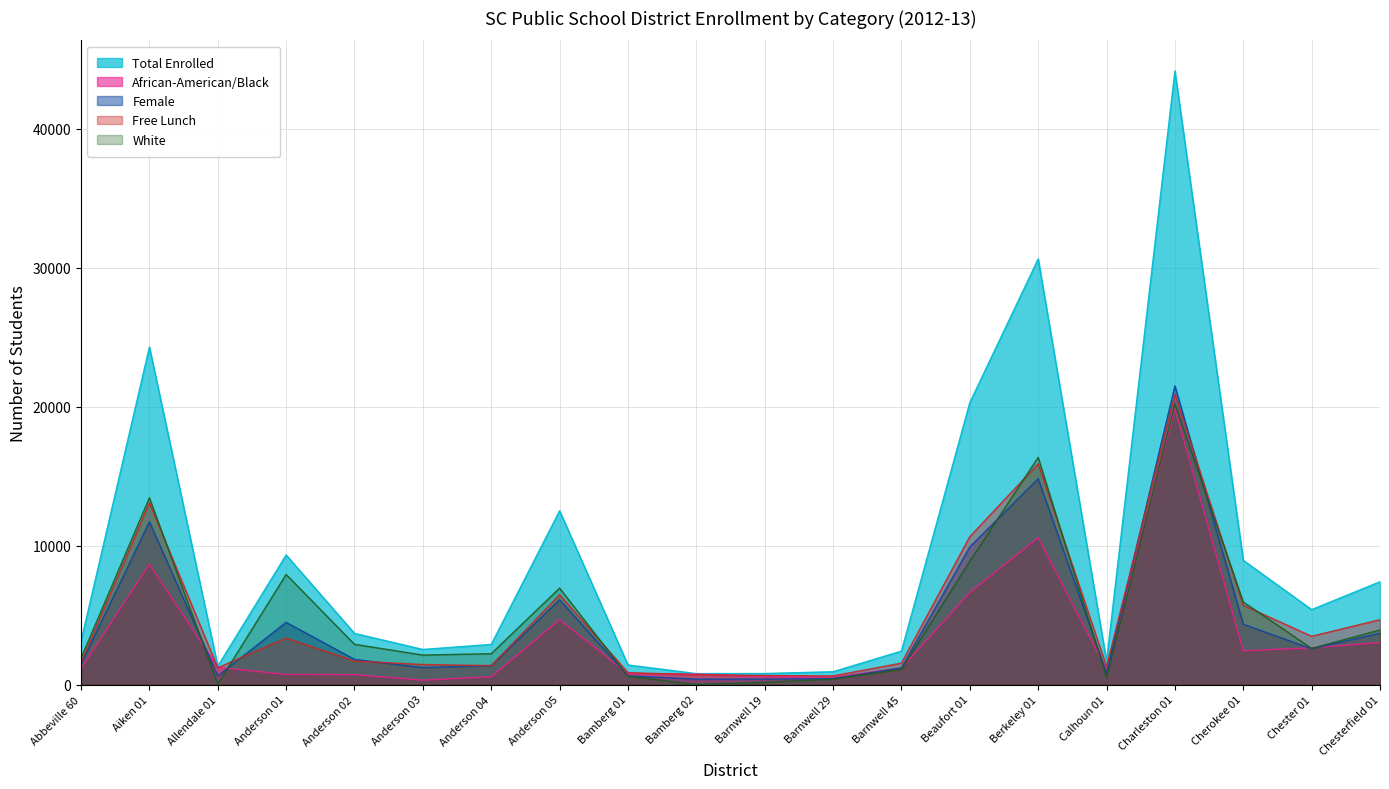

What is the value of the Free Lunch point at the 16th from the left?

1301